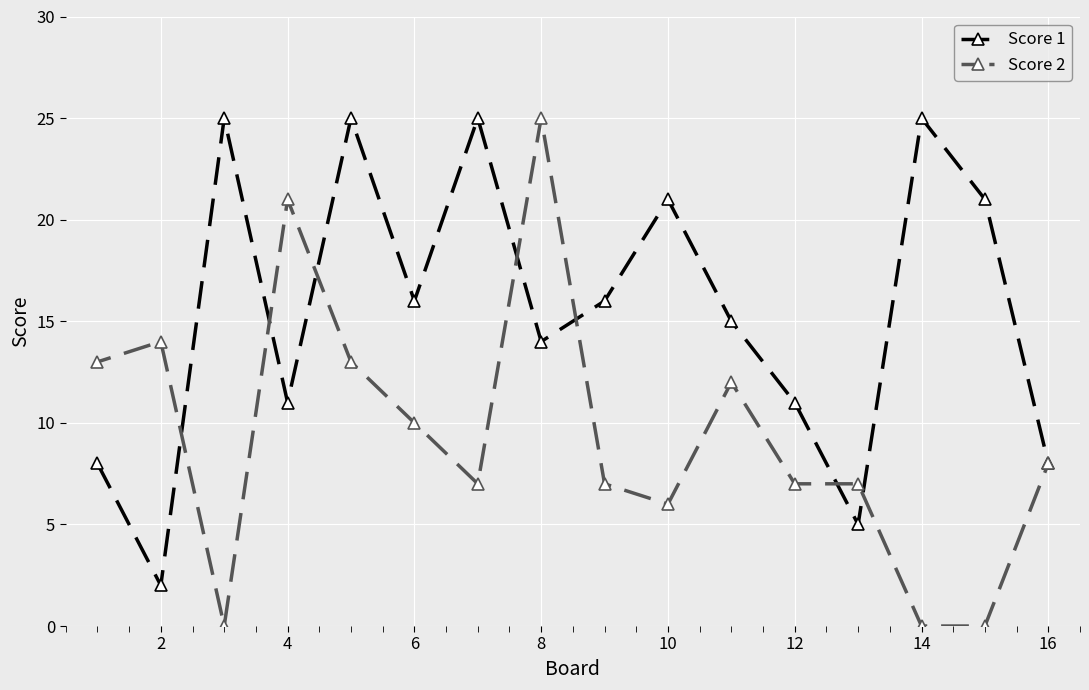

True or false: Score 2 and Score 1 cross at least once.

True